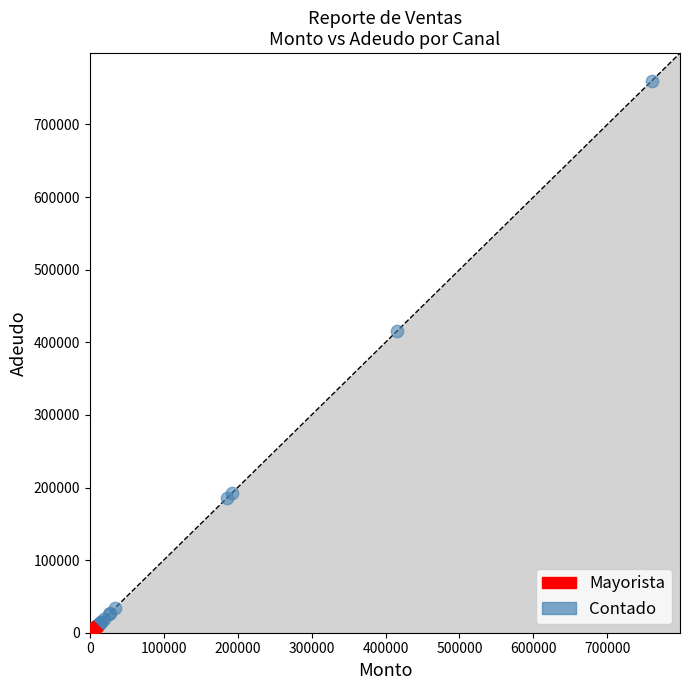

What are all the series names shown in the legend?

Mayorista, Contado